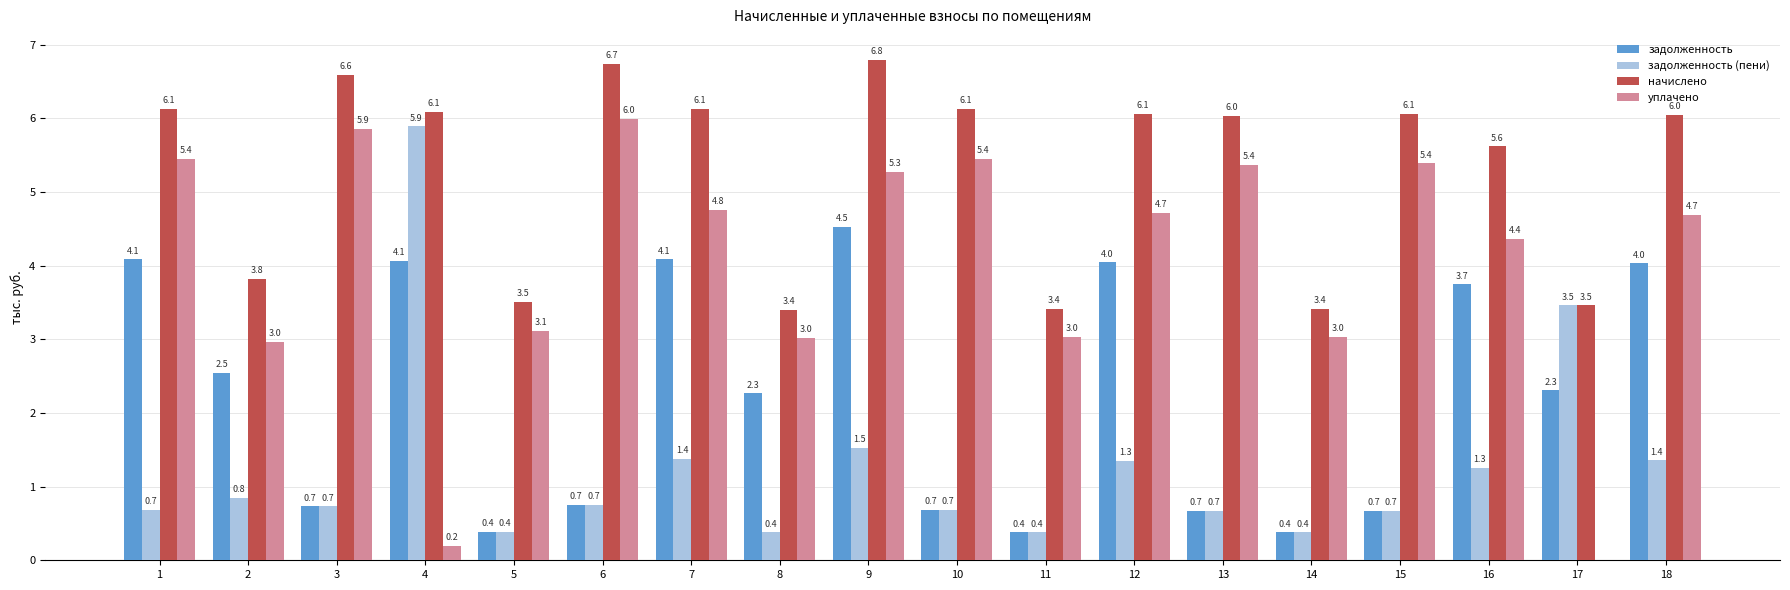

What is the total value across all series at 10?

12.9